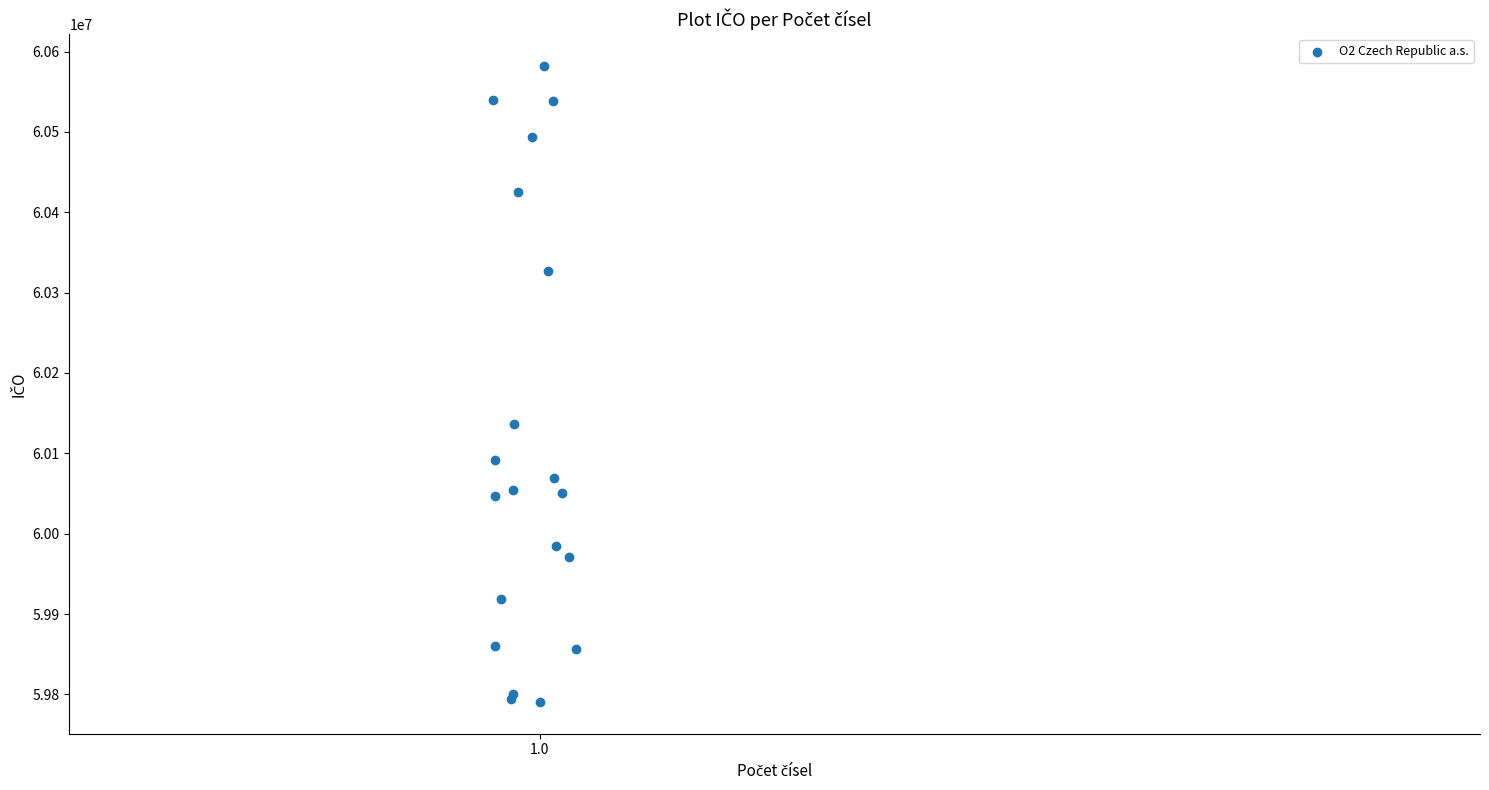

What Y value in the scatter plot is closest to 60186292?

60136479